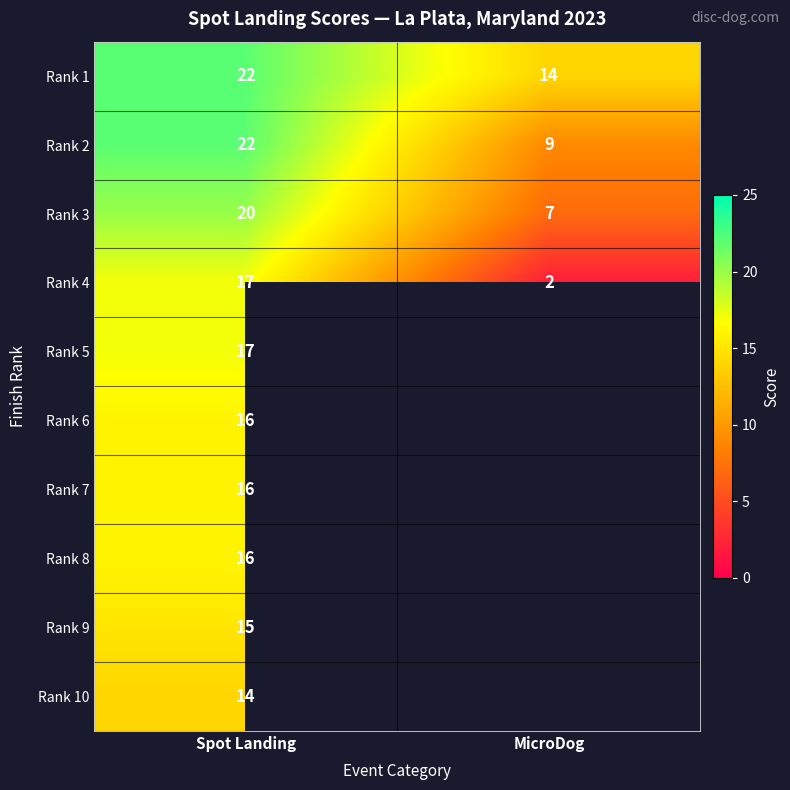

How many distinct data groups are displayed?

10